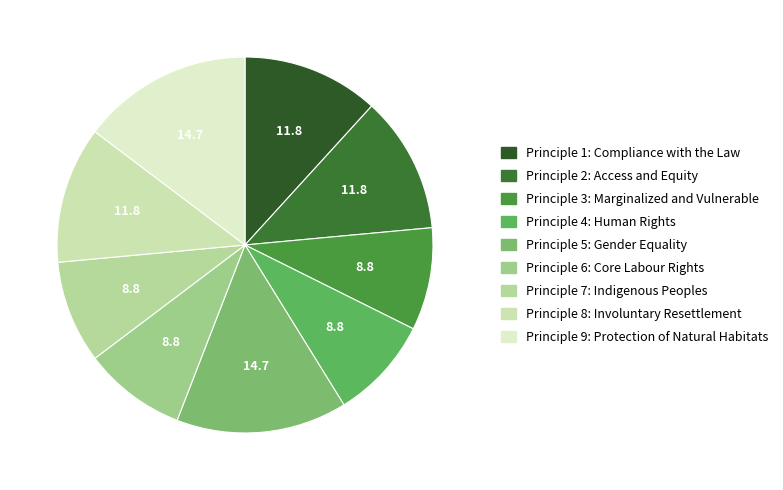

Which category has the smallest portion of the pie?

Principle 3: Marginalized and Vulnerable